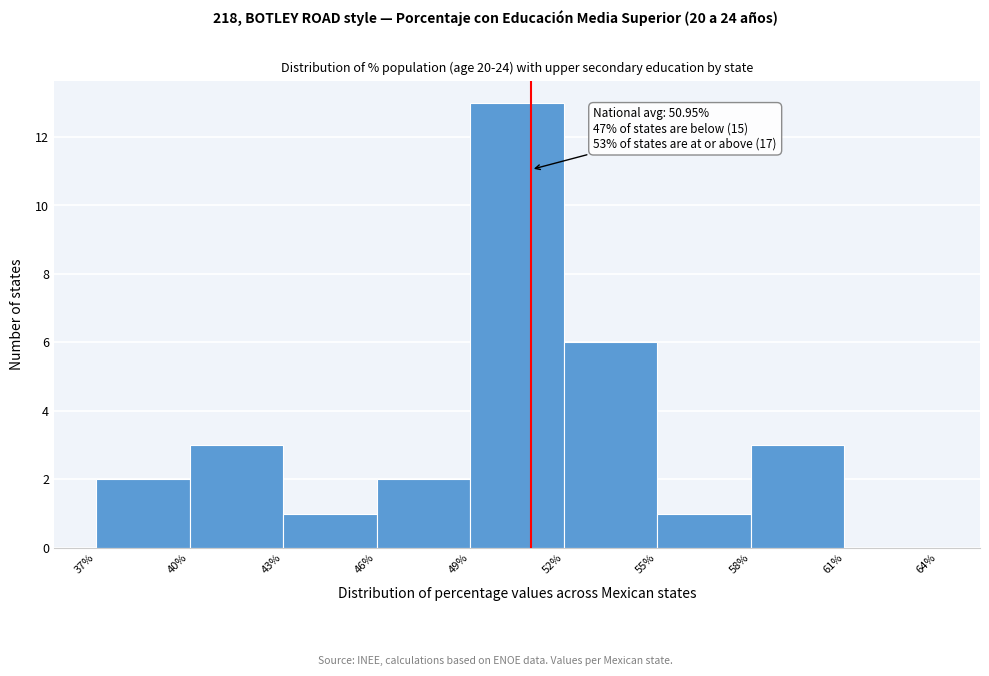

Which range on the x-axis has the tallest bar?

49% to 52%